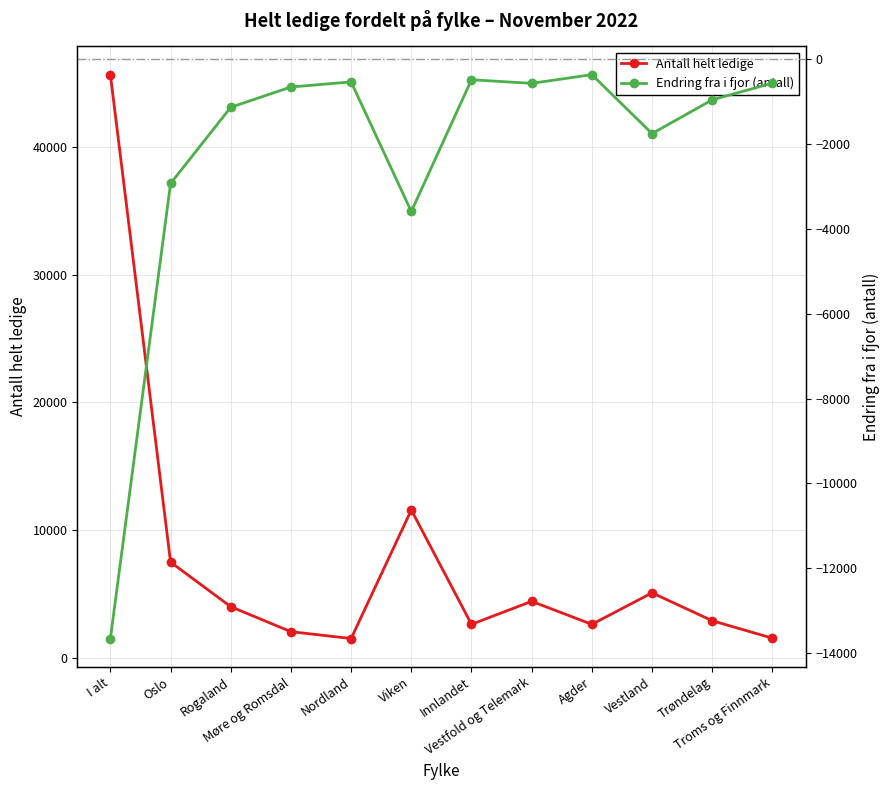

Where is Endring fra i fjor (antall) nearest to the value -7012?

Viken